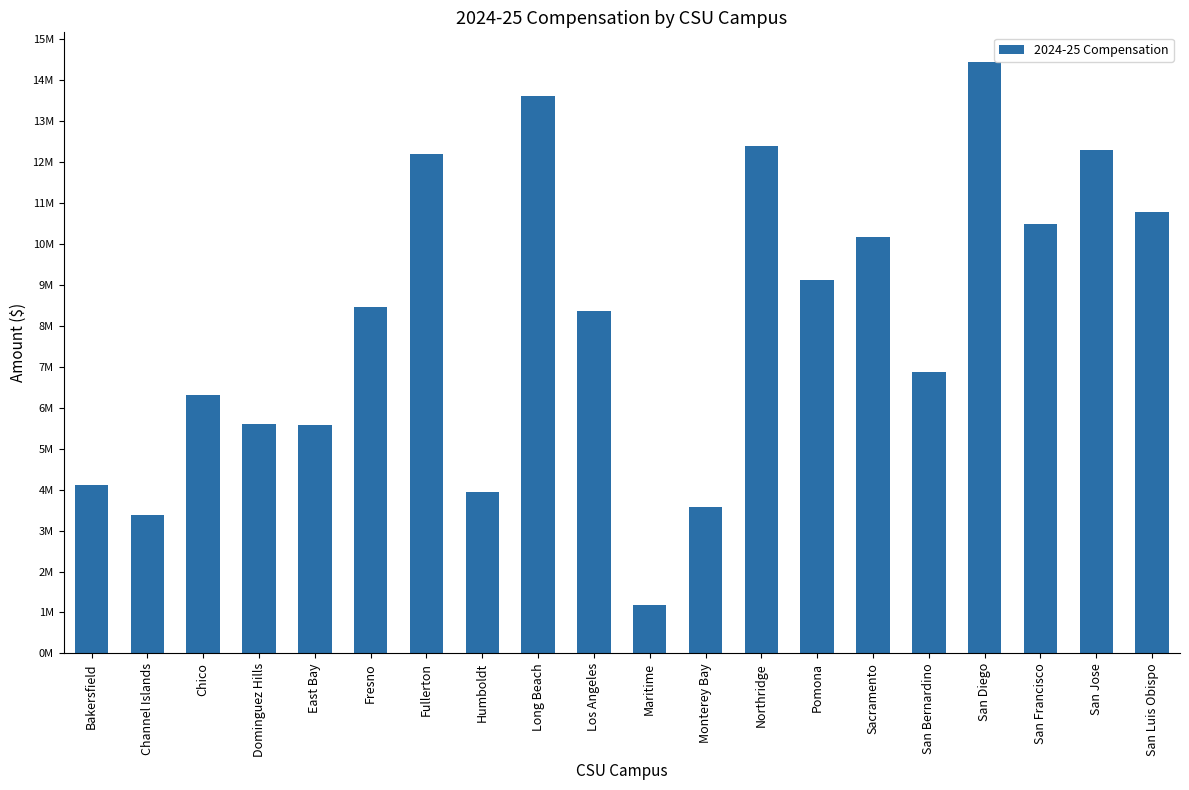

At which label is the value closest to 7812500?

Los Angeles